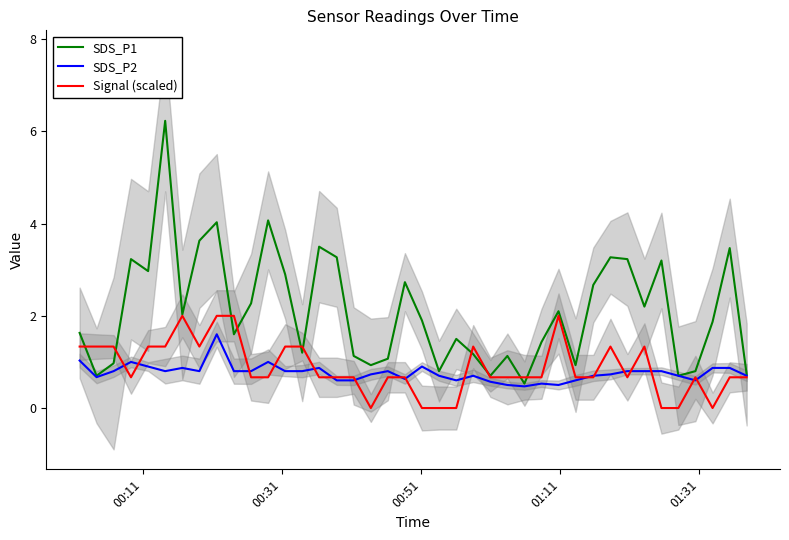

Reading right to left, what are all the values shown in this chart?

SDS_P1: 0.7	3.5	1.9	0.8	0.7	3.2	2.2	3.2	3.3	2.7	0.9	2.1	1.4	0.5	1.1	0.7	1.2	1.5	0.8	1.9	2.7	1.1	0.9	1.1	3.3	3.5	1.2	2.9	4.1	2.3	1.6	4.0	3.6	2.0	6.2	3.0	3.2	1.0	0.7	1.6
SDS_P2: 0.7	0.9	0.9	0.6	0.7	0.8	0.8	0.8	0.7	0.7	0.6	0.5	0.5	0.5	0.5	0.6	0.7	0.6	0.7	0.9	0.6	0.8	0.7	0.6	0.6	0.9	0.8	0.8	1.0	0.8	0.8	1.6	0.8	0.9	0.8	0.9	1.0	0.8	0.7	1.0
Signal (scaled): 0.7	0.7	0.0	0.7	0.0	0.0	1.3	0.7	1.3	0.7	0.7	2.0	0.7	0.7	0.7	0.7	1.3	0.0	0.0	0.0	0.7	0.7	0.0	0.7	0.7	0.7	1.3	1.3	0.7	0.7	2.0	2.0	1.3	2.0	1.3	1.3	0.7	1.3	1.3	1.3